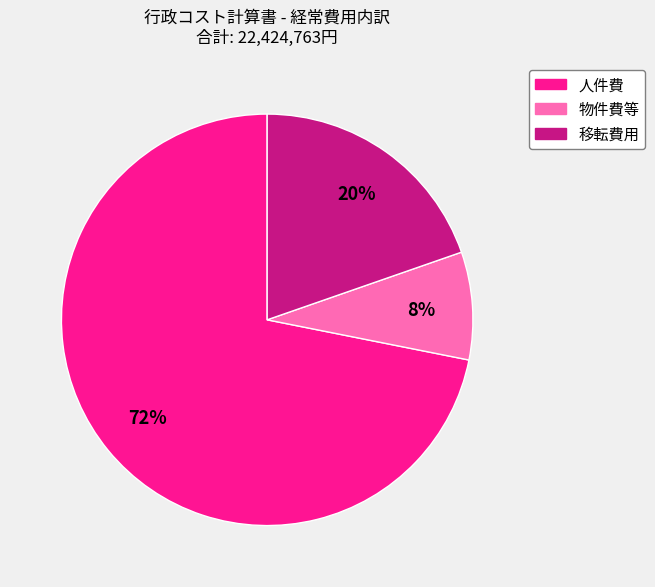

Is there a majority slice in this chart?

Yes